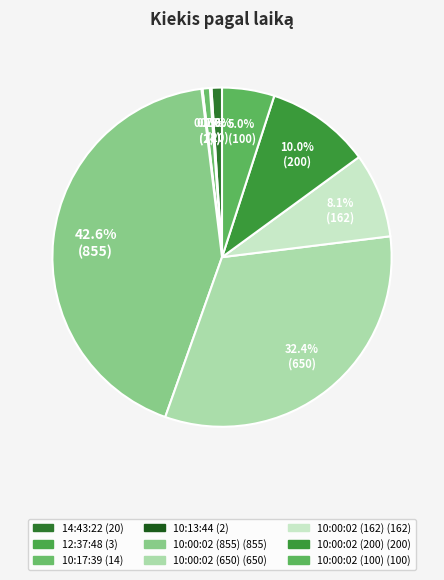

The 10:00:02 (650) slice represents 32% of the pie. True or false?

True